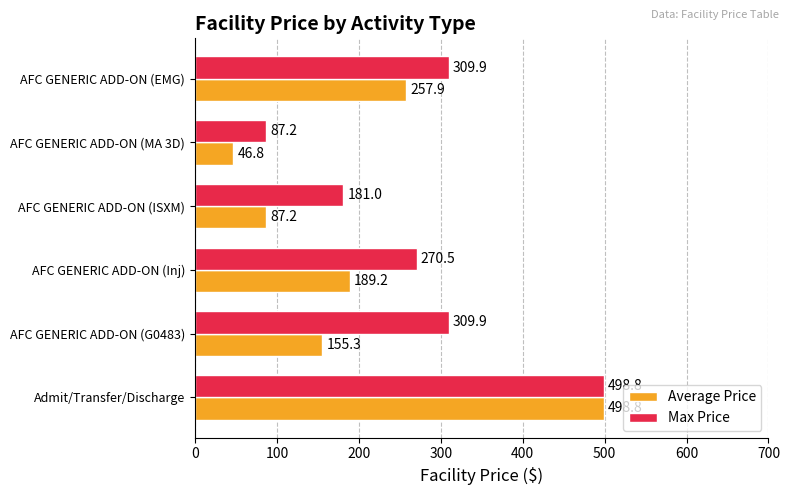

Is it true that Average Price equals 120.2 at AFC GENERIC ADD-ON (ISXM)?

False